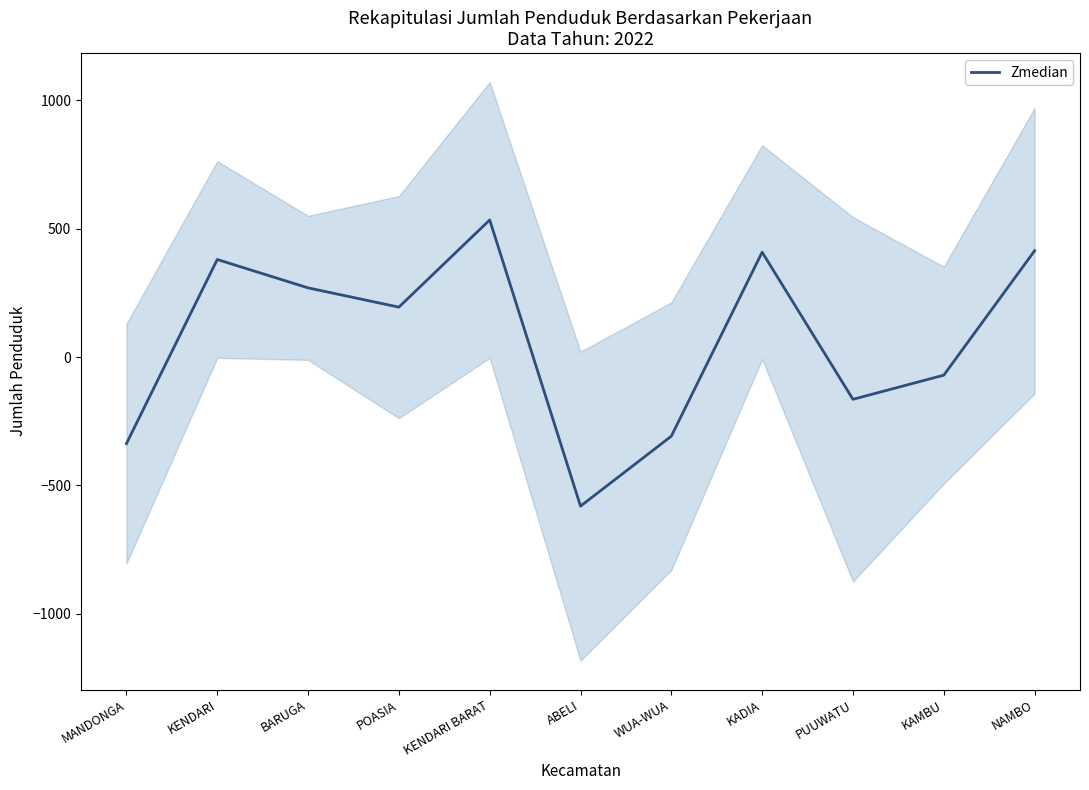

Rank the categories by value from highest to lowest.

KENDARI BARAT, NAMBO, KADIA, KENDARI, BARUGA, POASIA, KAMBU, PUUWATU, WUA-WUA, MANDONGA, ABELI